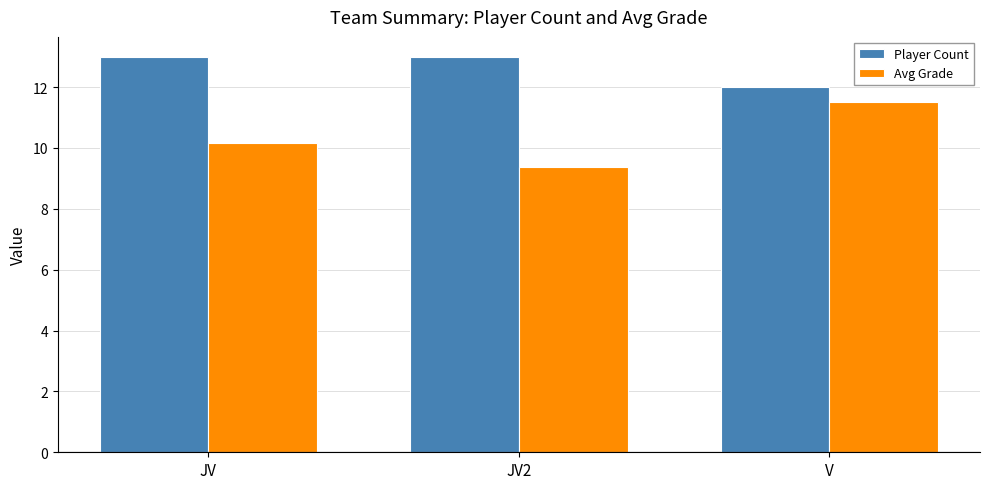

Between JV and V, which series saw the biggest shift?

Avg Grade